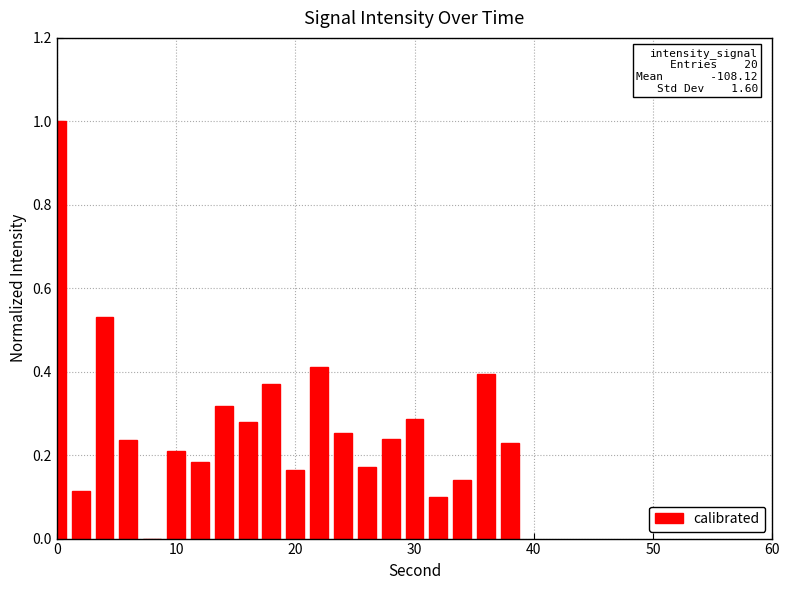

What is the sum of all values?

5.6